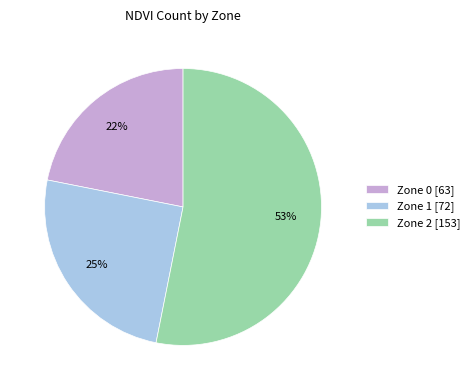

Does Zone 2 represent more than half of the total?

Yes